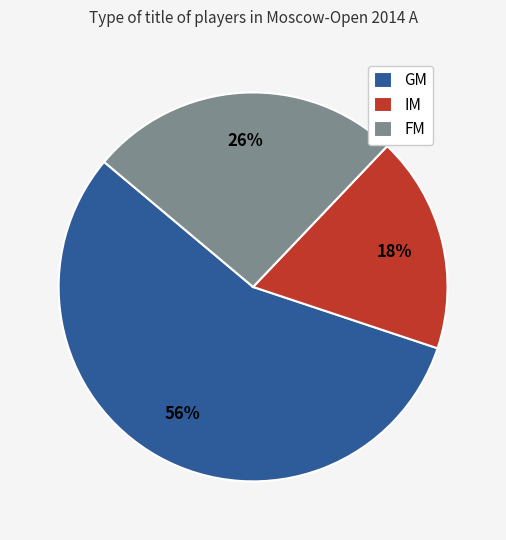

What is the largest slice in the pie chart?

GM